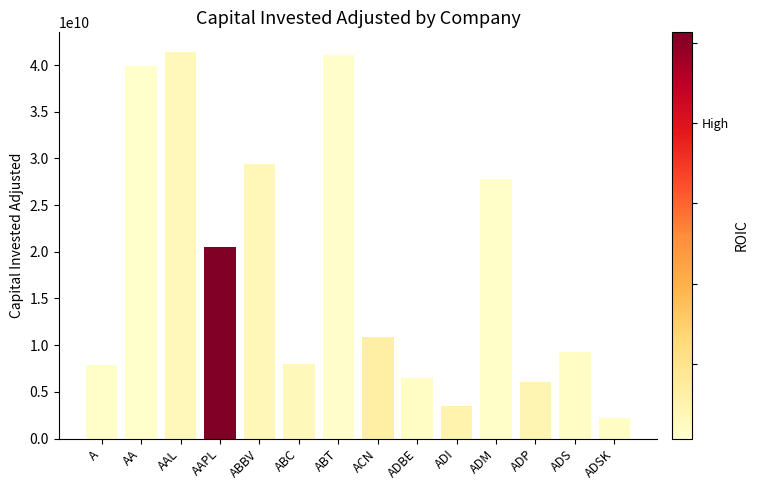

How many categories are shown in the chart?

14